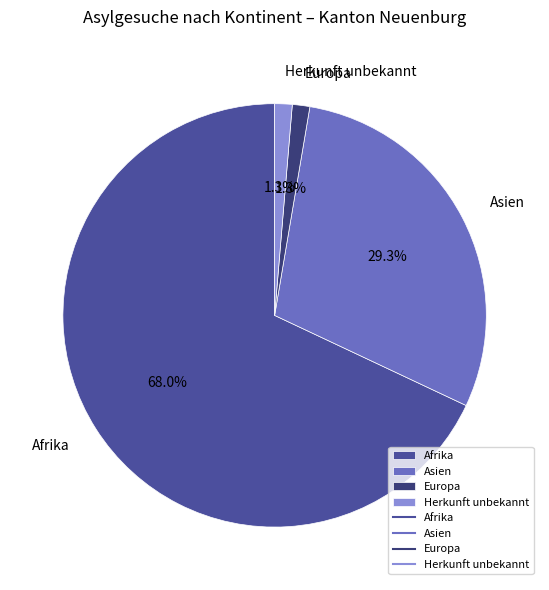

To the nearest percent, what percentage of the pie is Afrika?

68%